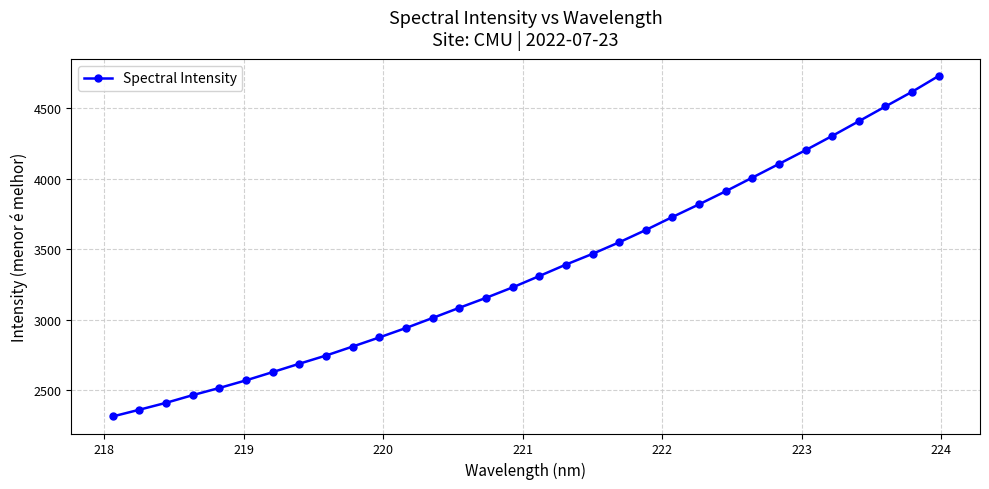

What is the greatest value displayed?

4731.1